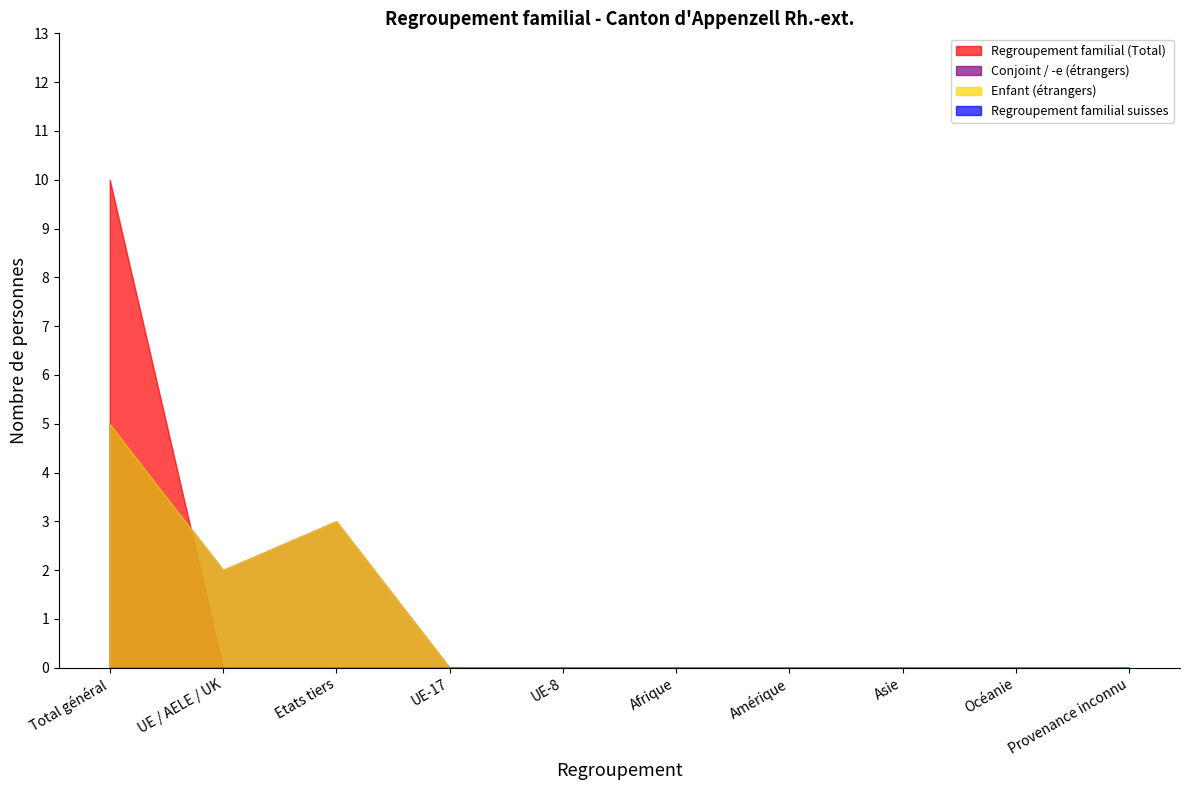

What are all the series names shown in the legend?

Regroupement familial (Total), Conjoint / -e (étrangers), Enfant (étrangers), Regroupement familial suisses